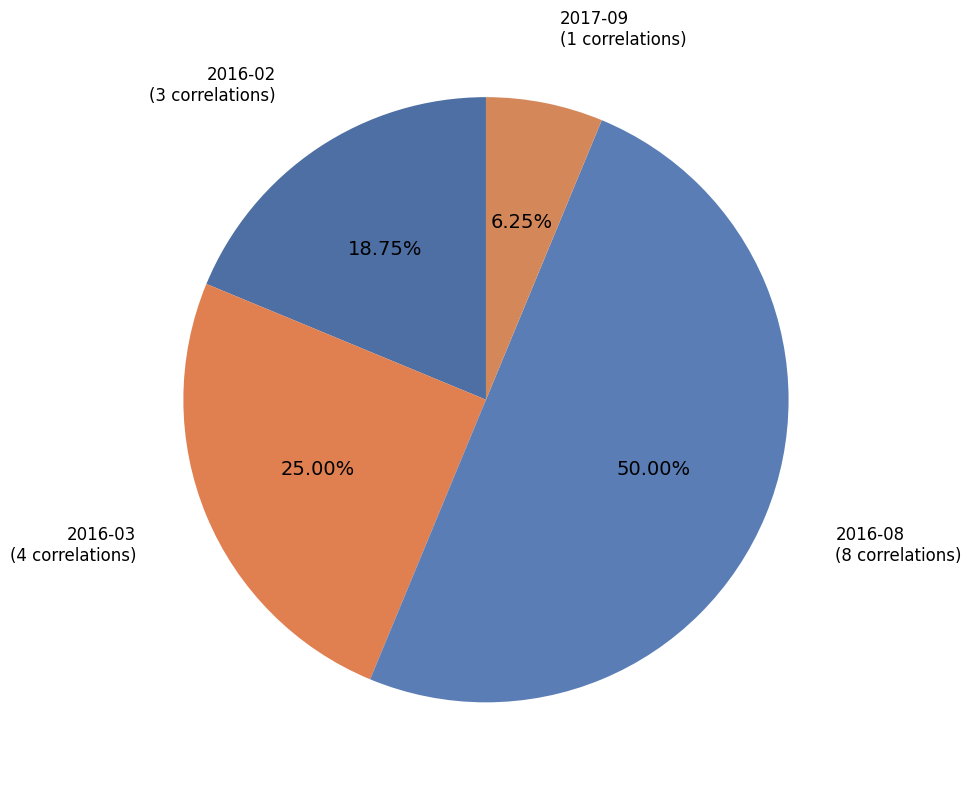

The 2017-09 slice represents 6% of the pie. True or false?

True